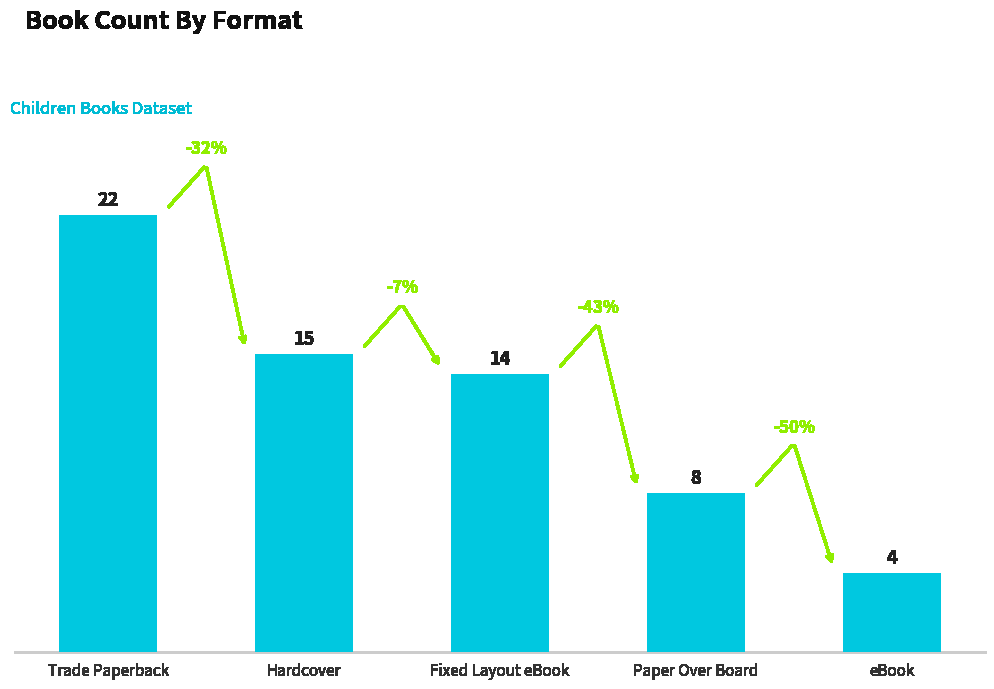

Reading right to left, list all the values displayed in this chart.

eBook=4	Paper Over Board=8	Fixed Layout eBook=14	Hardcover=15	Trade Paperback=22